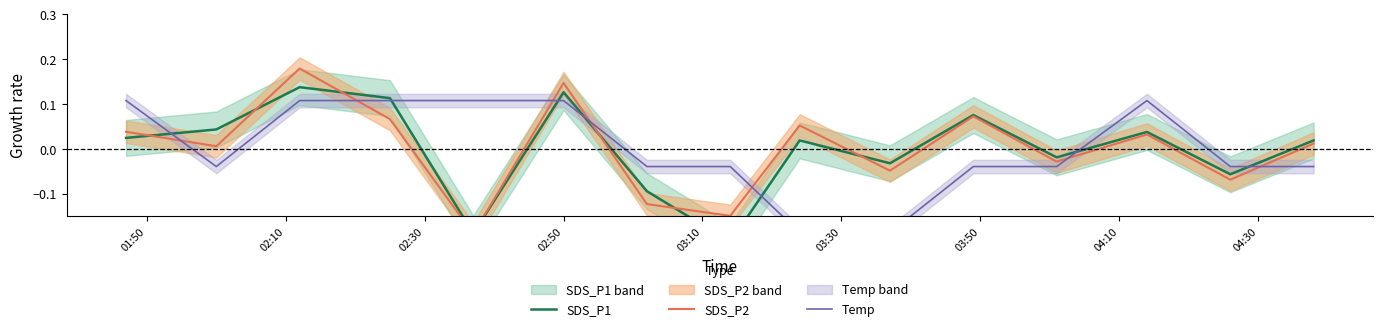

In SDS_P1, how many points are lower than both neighbors (excluding endpoints)?

5